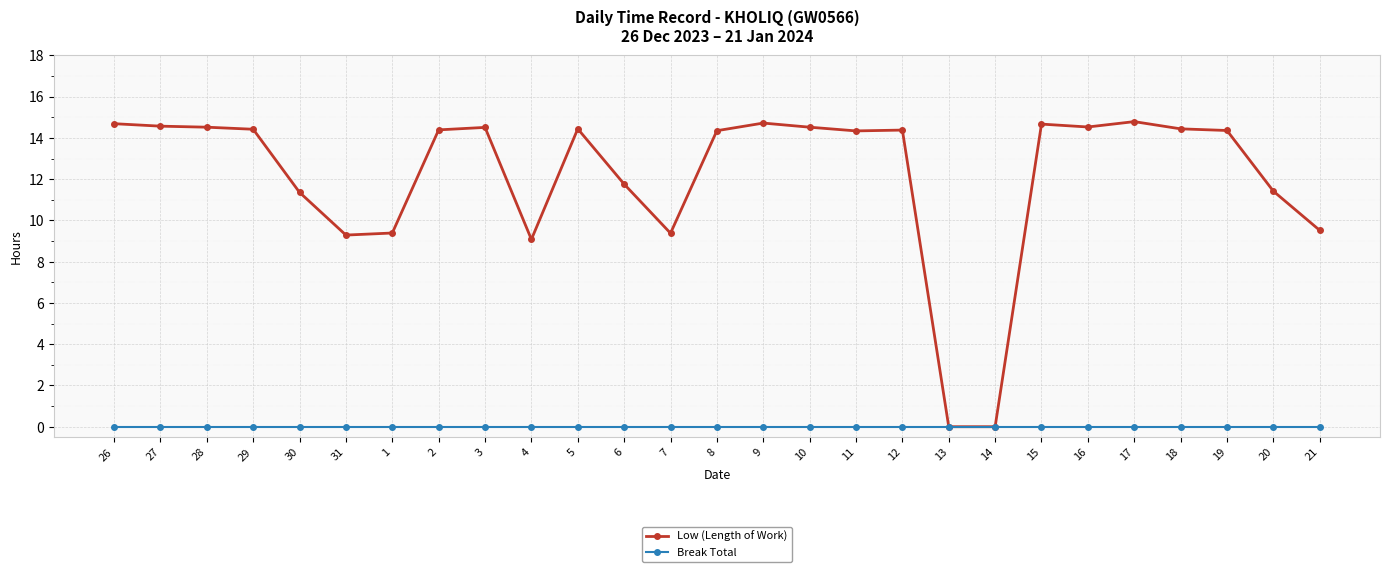

True or false: Break Total has a value of 0.0 at 10.

True